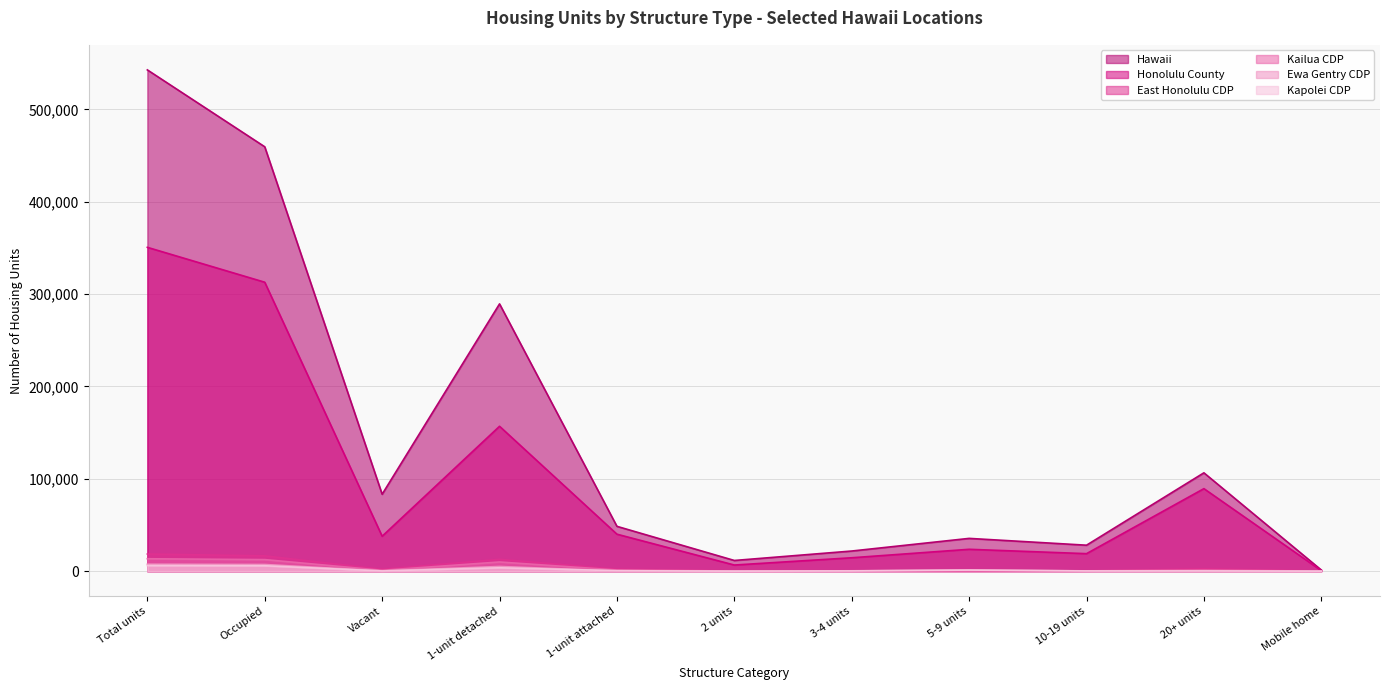

Where does the Kailua CDP series first go above 924?

Total units